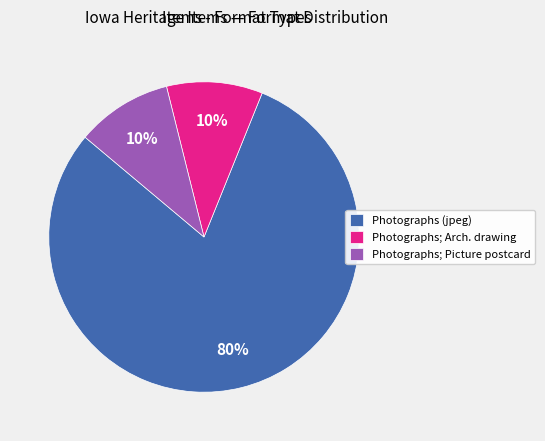

The Photographs (jpeg) slice represents 80% of the pie. True or false?

True